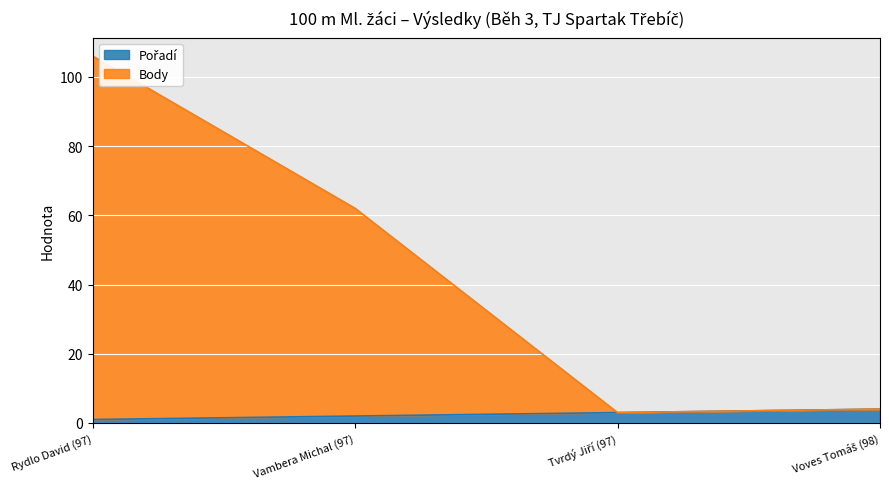

Which has a higher value, Rydlo David (97) or Vambera Michal (97)?

Vambera Michal (97)